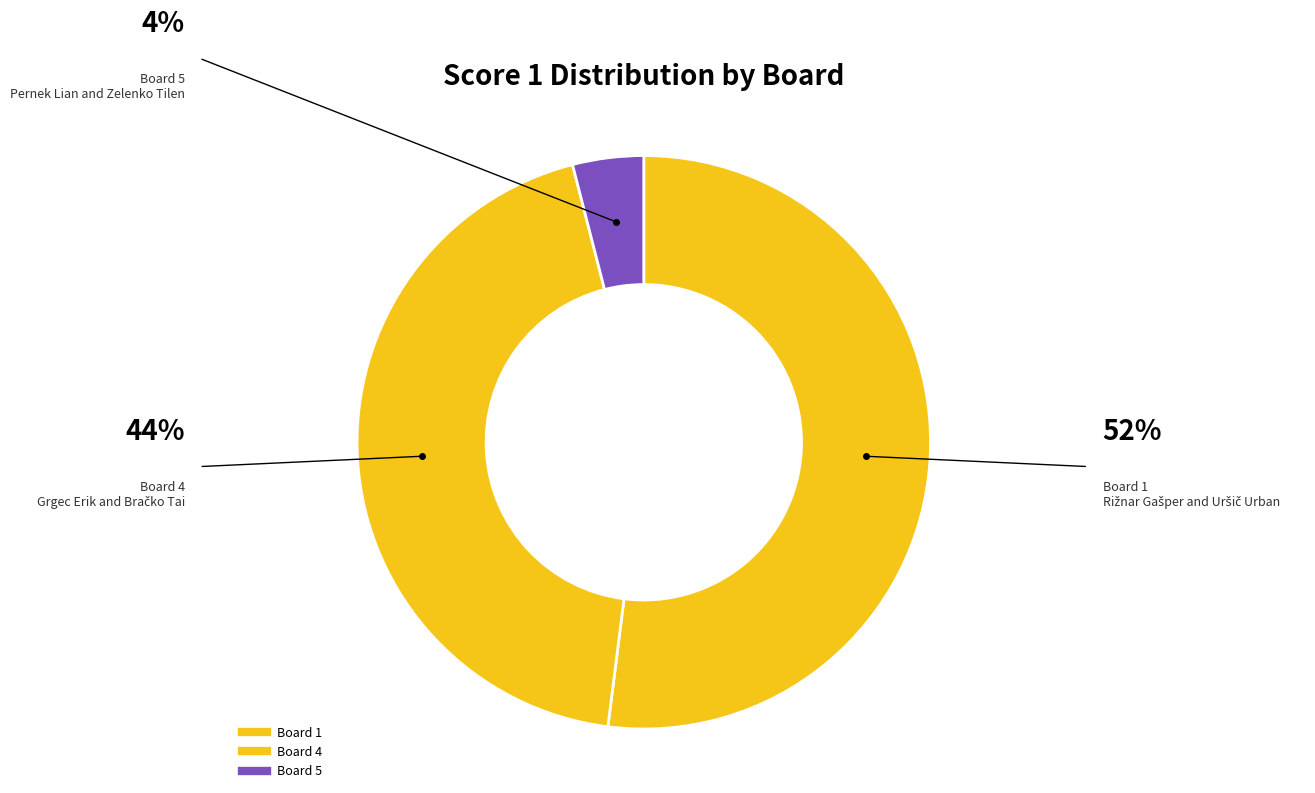

Which slice is the largest?

1